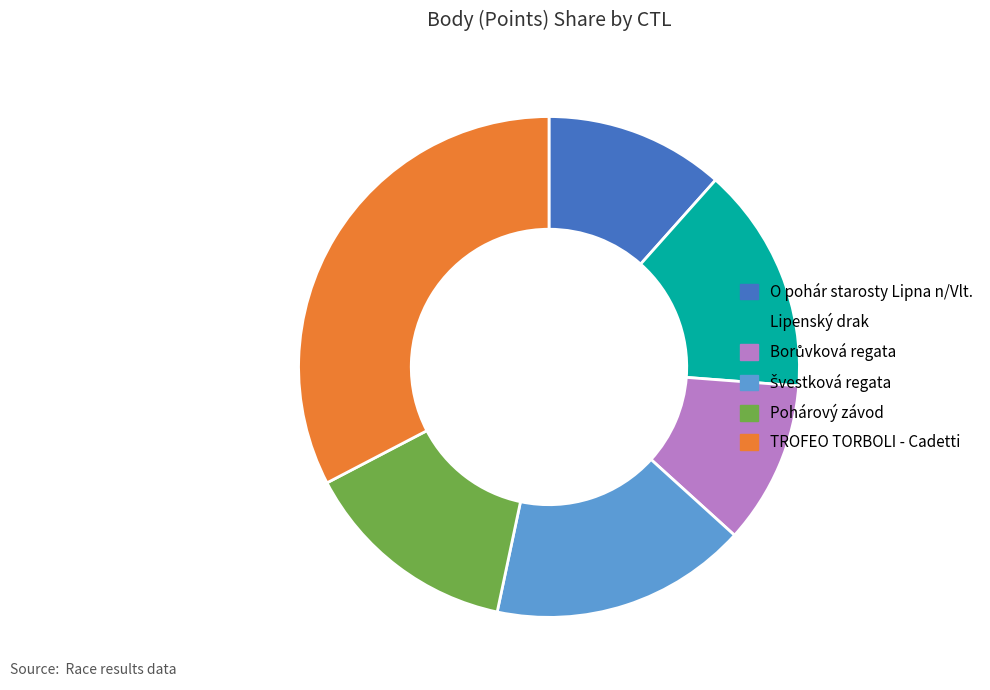

Does O pohár starosty Lipna n/Vlt. represent more than half of the total?

No